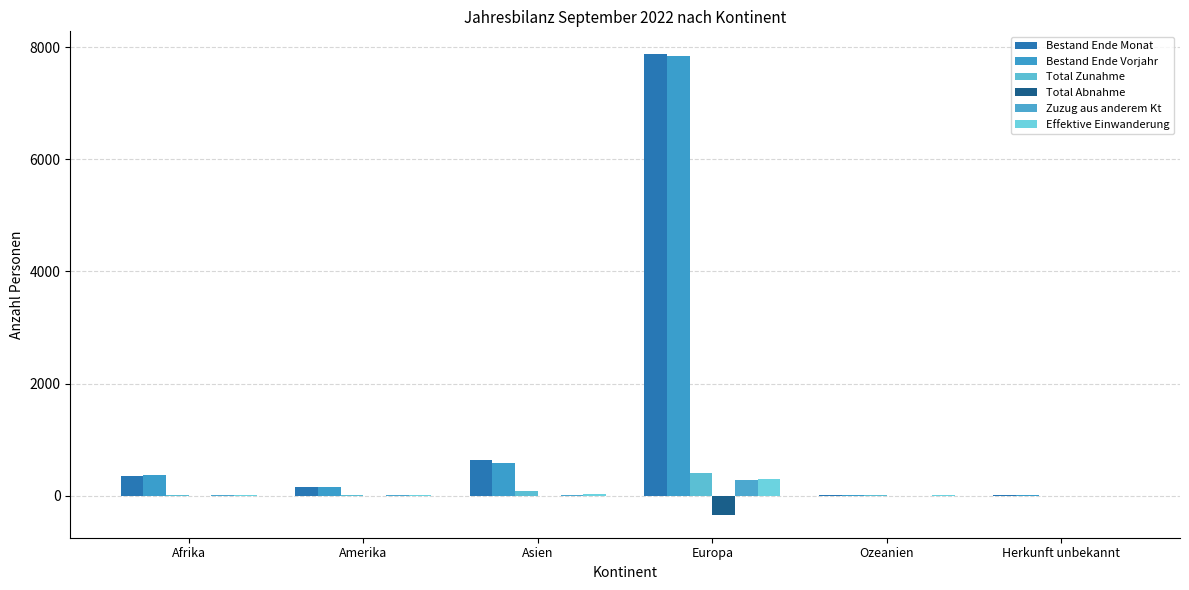

Between Europa and Asien, which is larger?

Europa